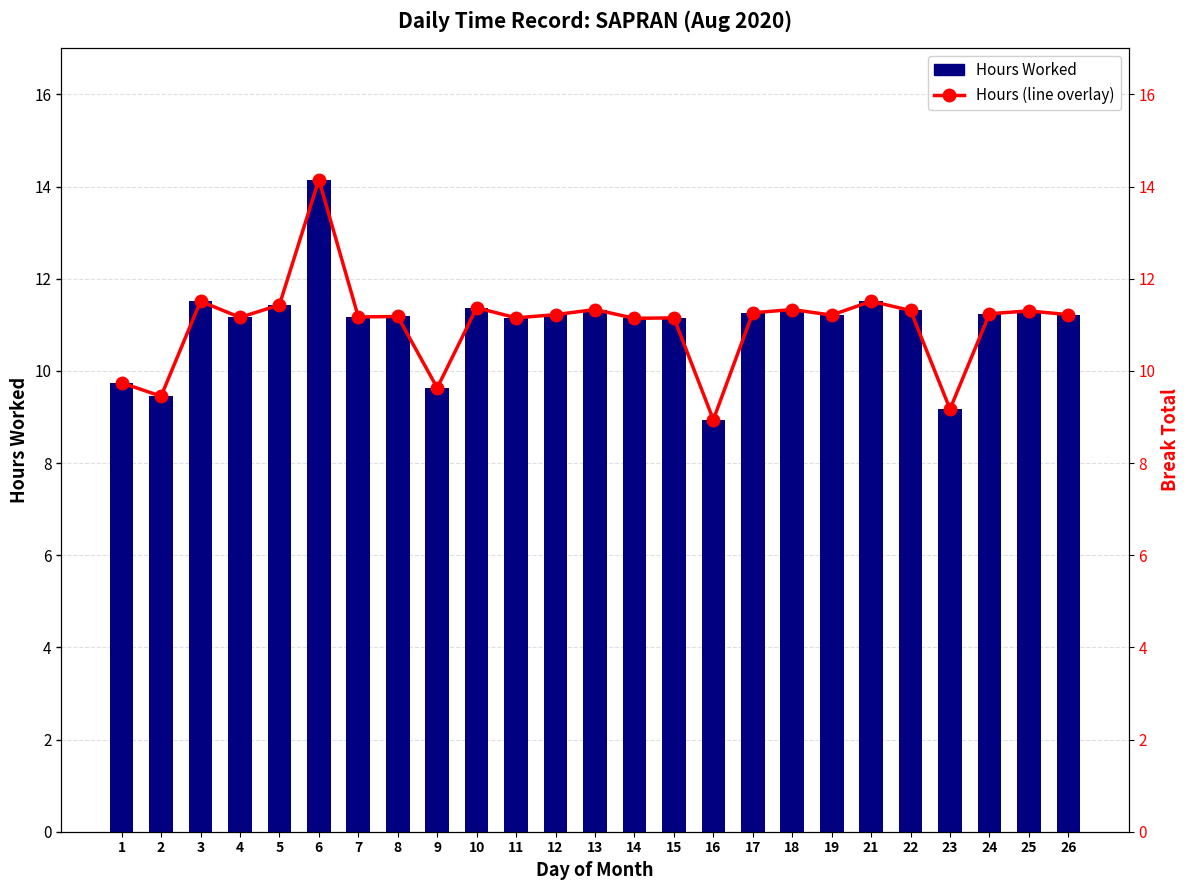

List the labels in order of Overtime/OT Hours value, smallest first.

16, 23, 2, 9, 1, 14, 11, 15, 4, 7, 8, 19, 12, 26, 24, 17, 25, 22, 13, 18, 10, 5, 3, 21, 6